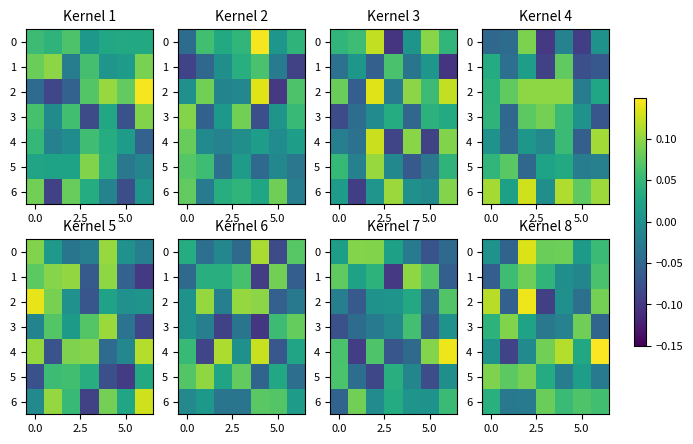

True or false: 2 has a value of 0.2 at 0.0.

False